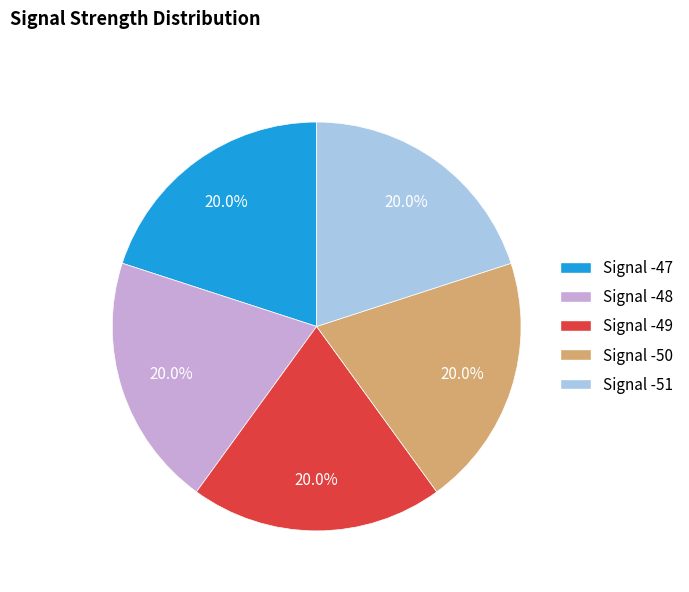

Is there a majority slice in this chart?

No